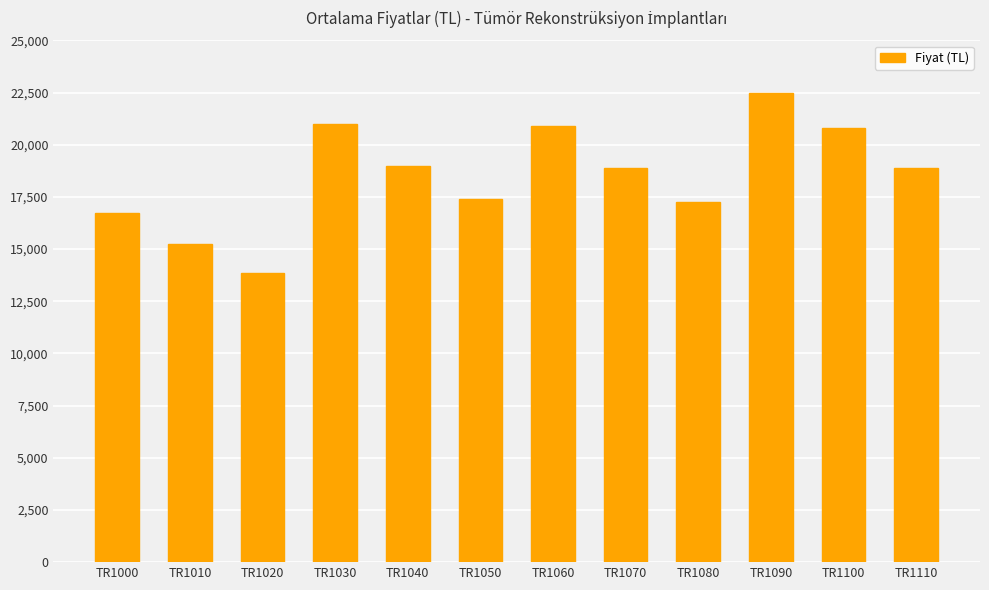

What is the approximate value at TR1030, to the nearest 10?

21000